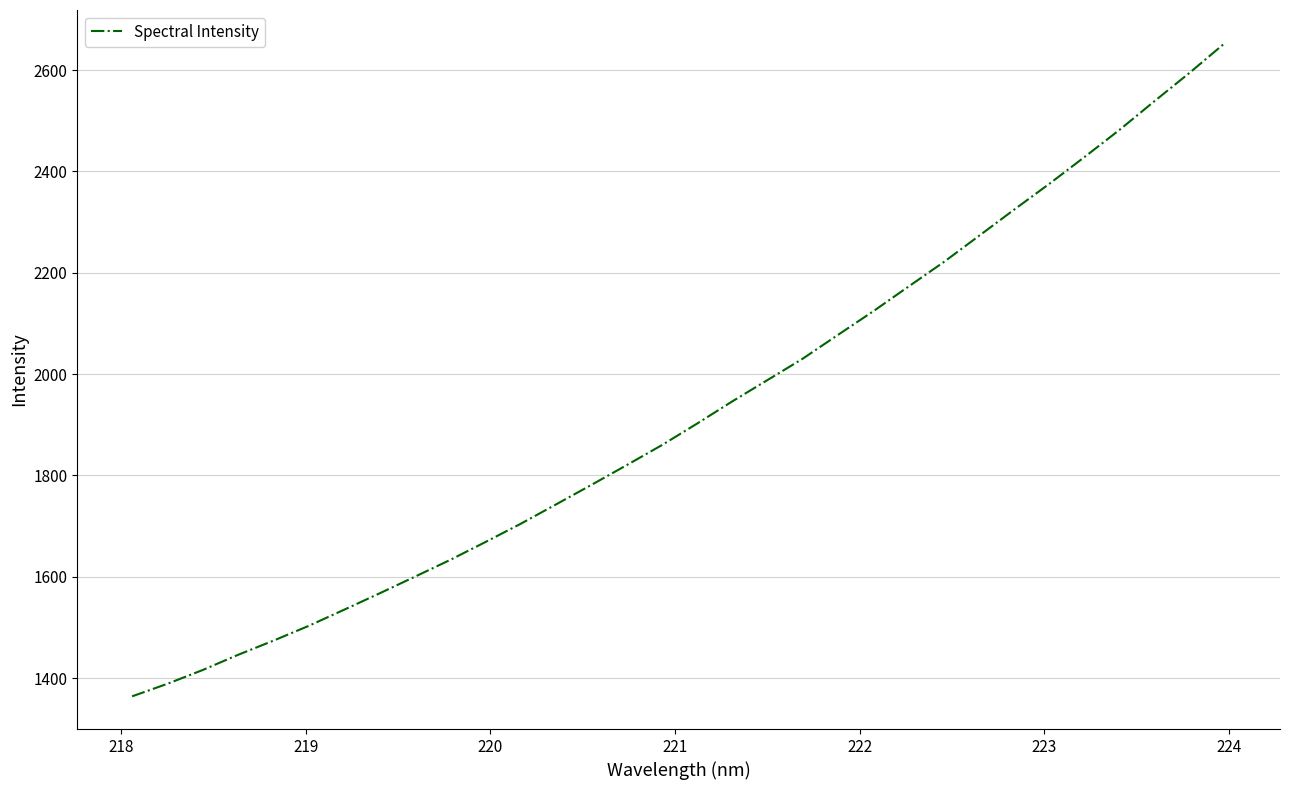

True or false: there are more than 2 points higher than both neighbors.

False